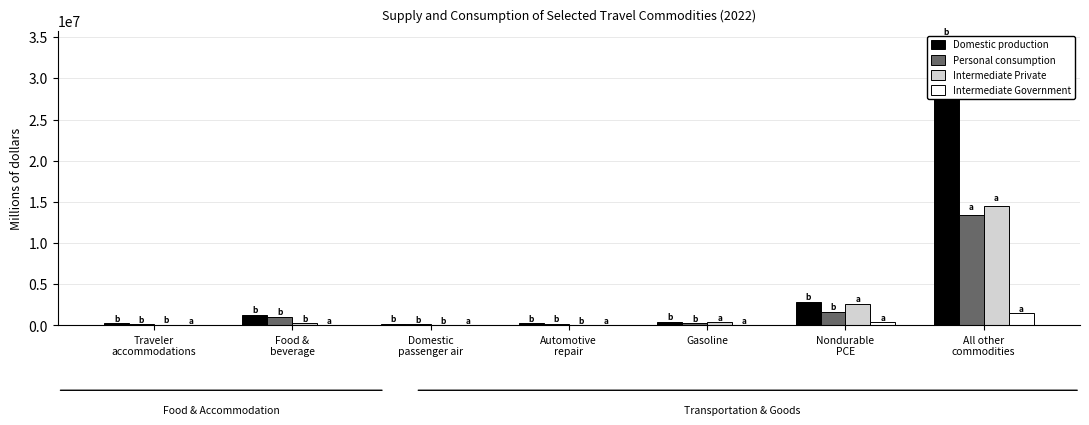

Reading left to right, what are all the values shown in this chart?

Domestic production: Traveler
accommodations=242851.3	Food &
beverage=1323022.9	Domestic
passenger air=214828.2	Automotive
repair=251759.1	Gasoline=419560.3	Nondurable
PCE=2876704.3	All other
commodities=34077264.6
Personal consumption: Traveler
accommodations=166437.5	Food &
beverage=1024999.0	Domestic
passenger air=163729.4	Automotive
repair=202519.0	Gasoline=265730.1	Nondurable
PCE=1671379.1	All other
commodities=13434683.4
Intermediate Private: Traveler
accommodations=70073.3	Food &
beverage=278014.6	Domestic
passenger air=40154.4	Automotive
repair=45943.3	Gasoline=379274.2	Nondurable
PCE=2610336.2	All other
commodities=14557519.4
Intermediate Government: Traveler
accommodations=6340.5	Food &
beverage=20009.3	Domestic
passenger air=10944.5	Automotive
repair=3296.8	Gasoline=36254.7	Nondurable
PCE=380622.8	All other
commodities=1462763.2